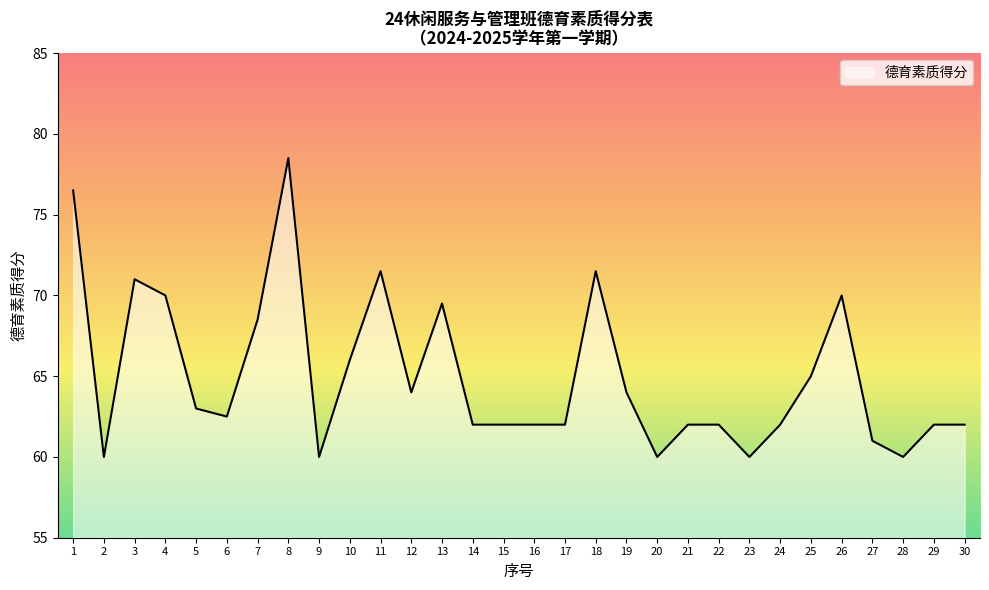

At which category does the data reach its first local peak?

3